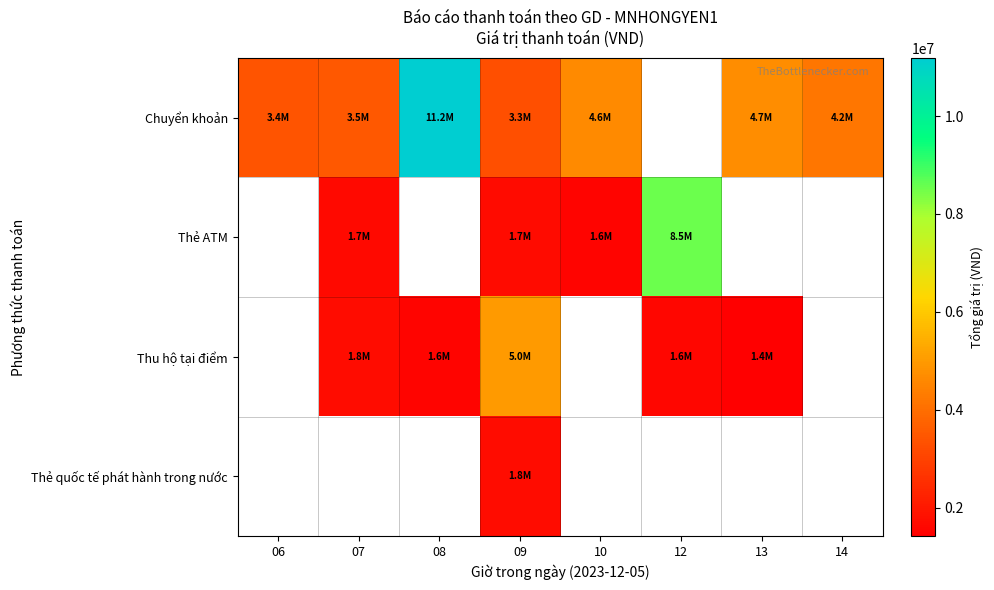

Is the value of Thu hộ tại điểm at 09 greater than the value of Thẻ quốc tế phát hành trong nước at 10?

No